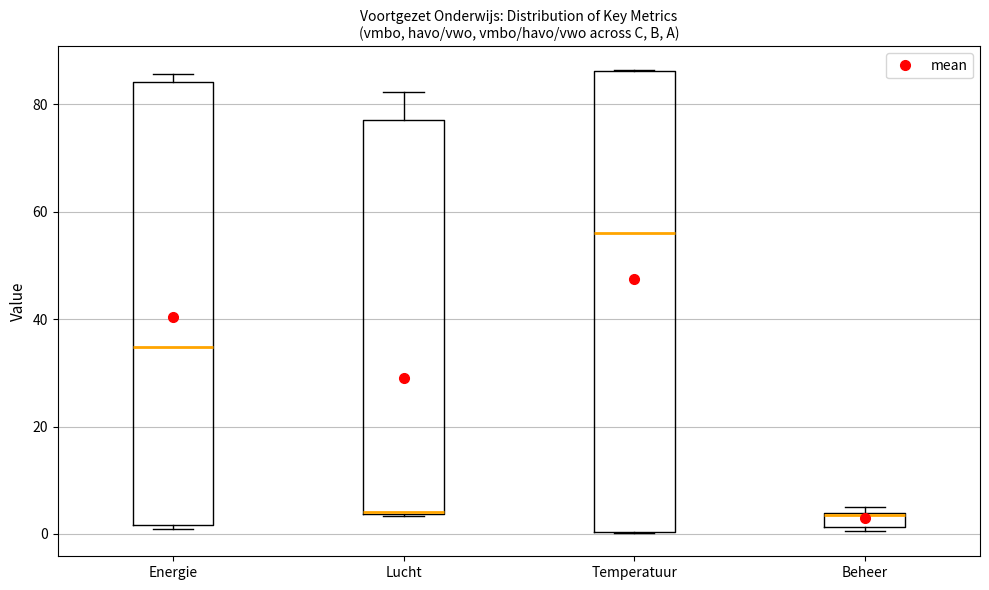

Where is the lower edge of the box for Energie on the y-axis? The values are not printed on the chart, so give them approximately, as read against the axis.

2